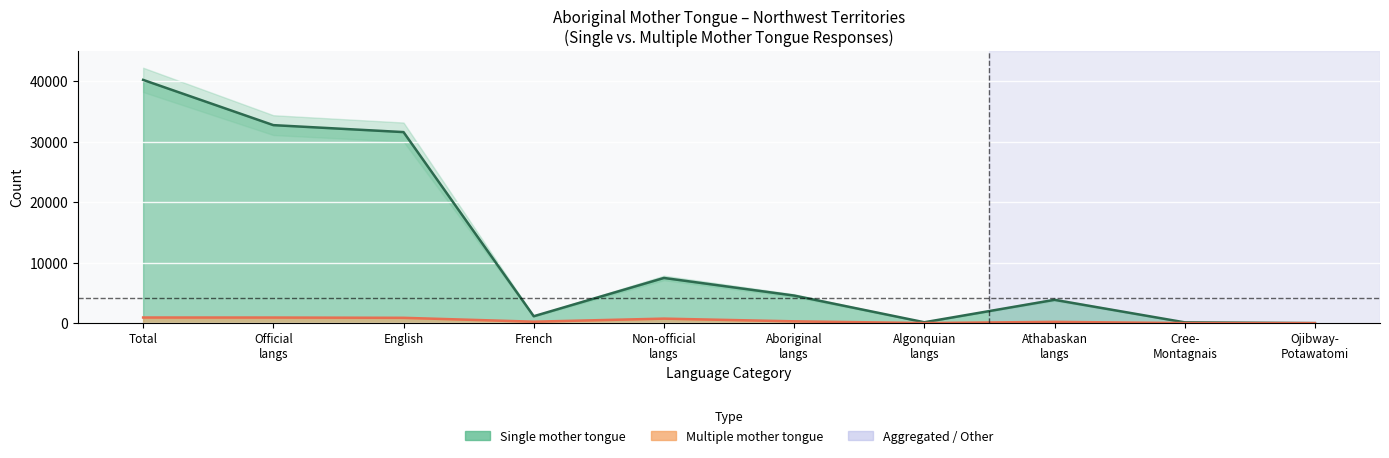

Which series changed the most between English and French?

Single mother tongue responses